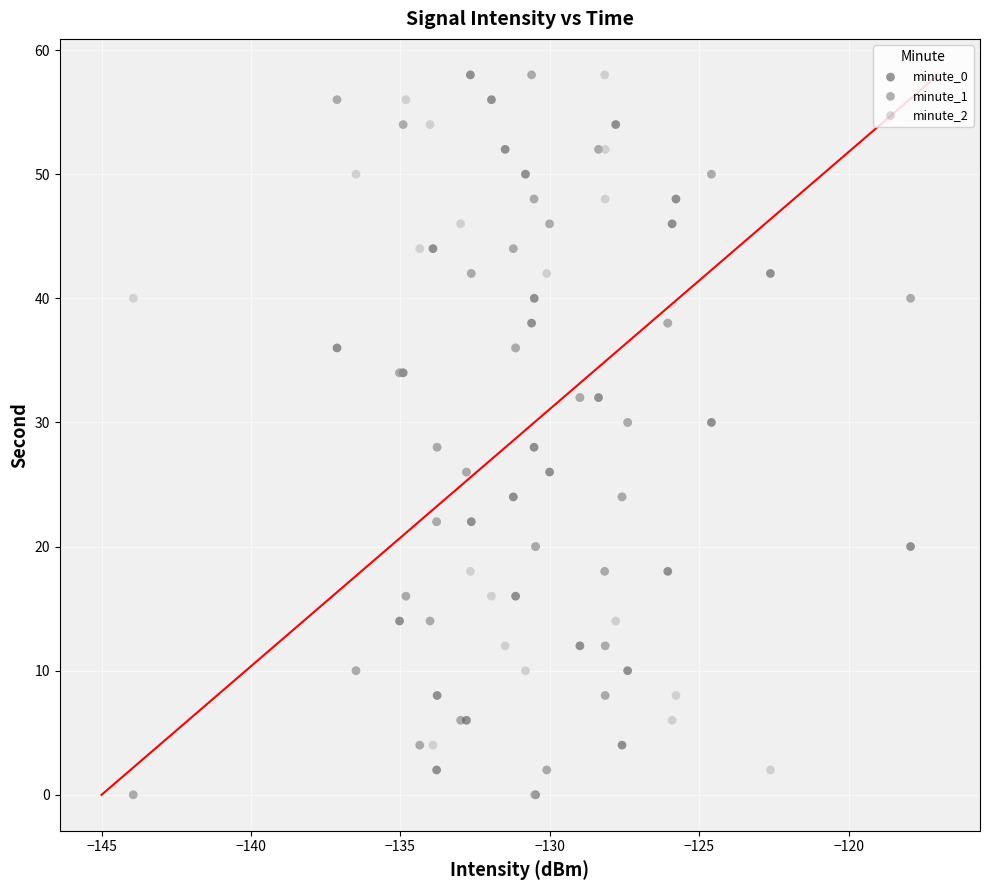

What are all the series names shown in the legend?

minute_0, minute_1, minute_2